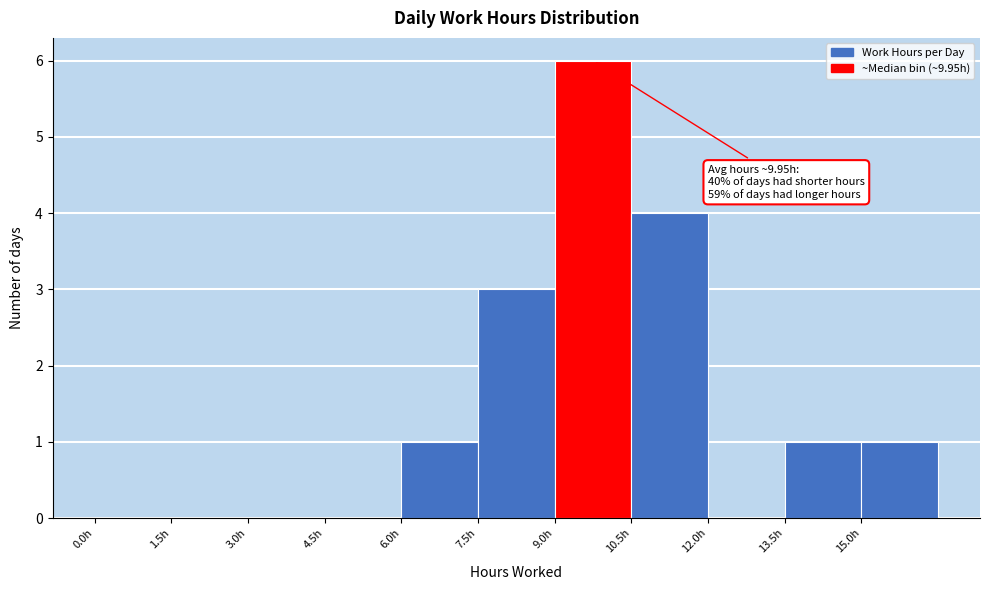

Over which range of the x-axis is the bar tallest?

9.0 to 10.5